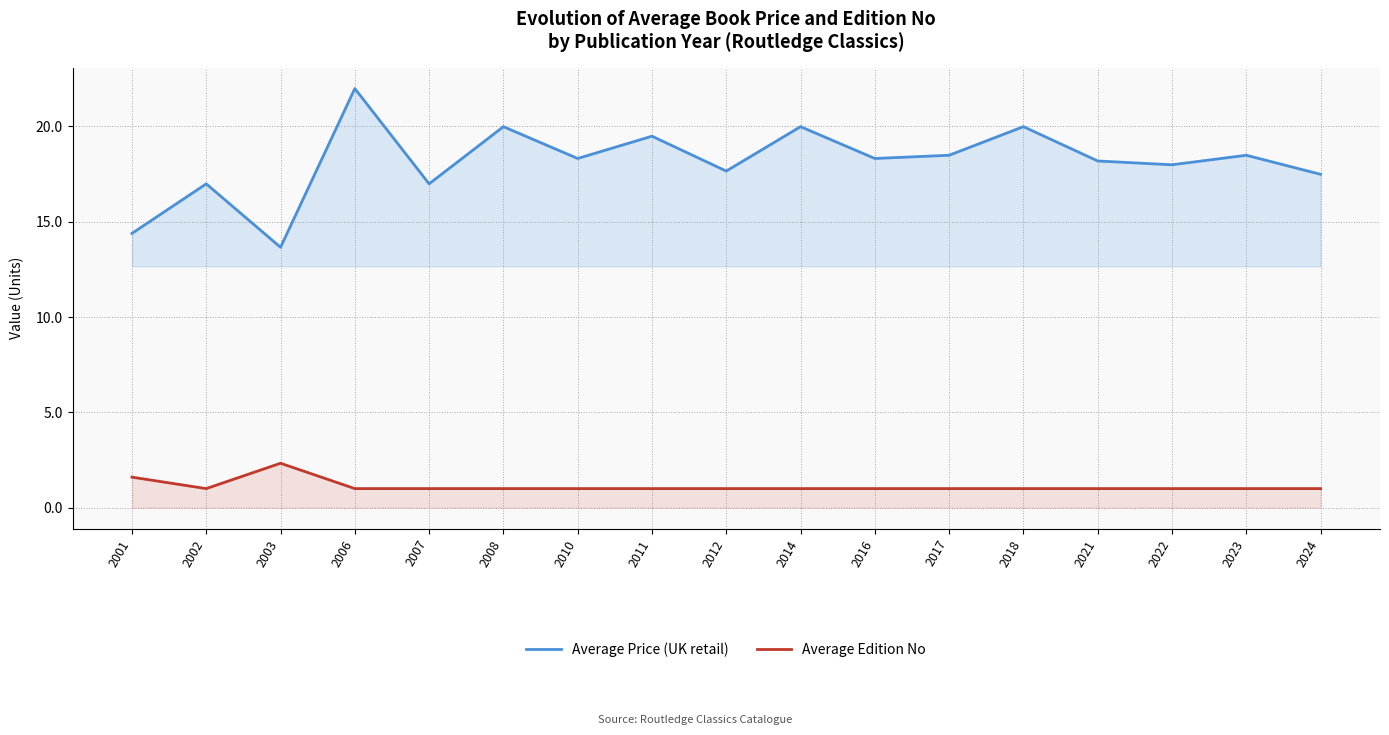

At which category is the sum across all series the highest?

2006